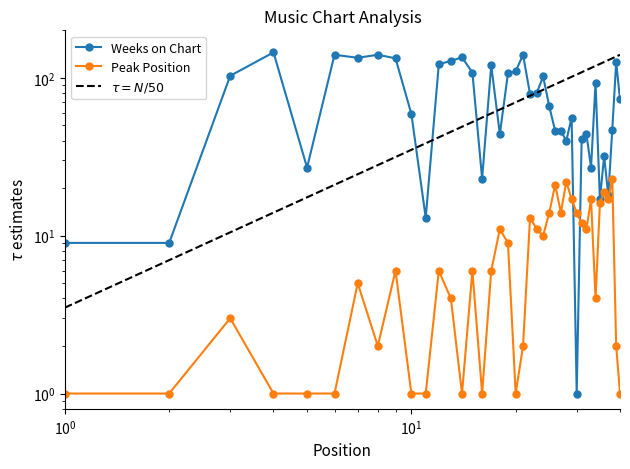

After their last crossing, which series has the higher values: Peak Position or Weeks on Chart?

Weeks on Chart